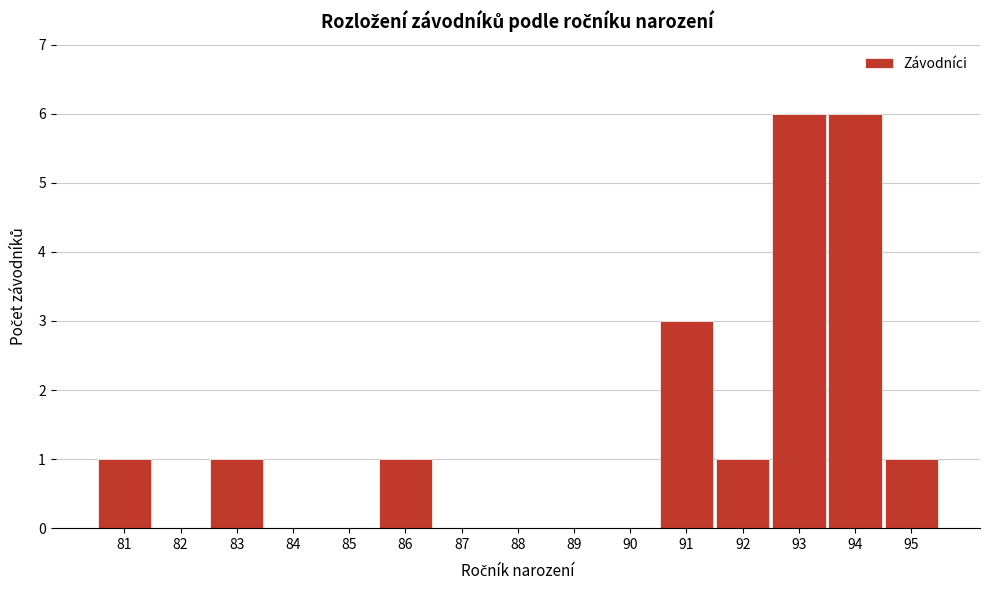

Reading left to right, transcribe this chart: for each bar, give the range it covers on the x-axis and its height. The values are not printed on the chart, so give them approximately, as read against the axis.

80.5 to 81.5: 1
81.5 to 82.5: 0
82.5 to 83.5: 1
83.5 to 84.5: 0
84.5 to 85.5: 0
85.5 to 86.5: 1
86.5 to 87.5: 0
87.5 to 88.5: 0
88.5 to 89.5: 0
89.5 to 90.5: 0
90.5 to 91.5: 3
91.5 to 92.5: 1
92.5 to 93.5: 6
93.5 to 94.5: 6
94.5 to 95.5: 1